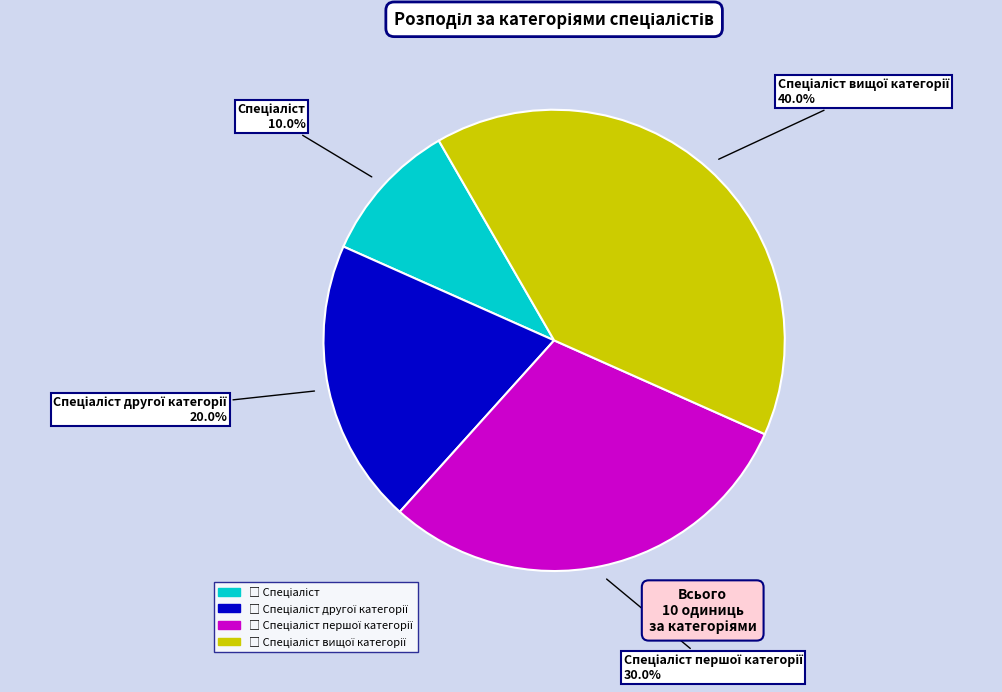

Does any single category account for the majority?

No